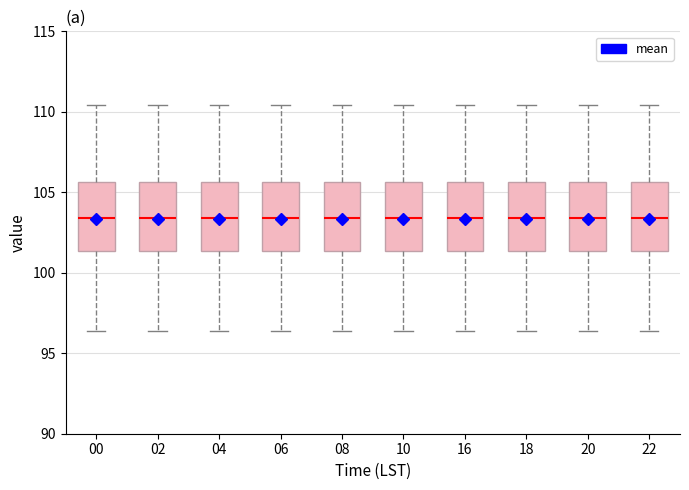

Reading left to right, transcribe this box plot: for each box, give where its median line is, the range the box spans, and where its two whiskers end, as read against the y-axis. The values are not printed on the chart, so give them approximately, as read against the axis.

00: median 103.5, box 101.5 to 105.5, whiskers 96.5 to 110.5
02: median 103.5, box 101.5 to 105.5, whiskers 96.5 to 110.5
04: median 103.5, box 101.5 to 105.5, whiskers 96.5 to 110.5
06: median 103.5, box 101.5 to 105.5, whiskers 96.5 to 110.5
08: median 103.5, box 101.5 to 105.5, whiskers 96.5 to 110.5
10: median 103.5, box 101.5 to 105.5, whiskers 96.5 to 110.5
16: median 103.5, box 101.5 to 105.5, whiskers 96.5 to 110.5
18: median 103.5, box 101.5 to 105.5, whiskers 96.5 to 110.5
20: median 103.5, box 101.5 to 105.5, whiskers 96.5 to 110.5
22: median 103.5, box 101.5 to 105.5, whiskers 96.5 to 110.5